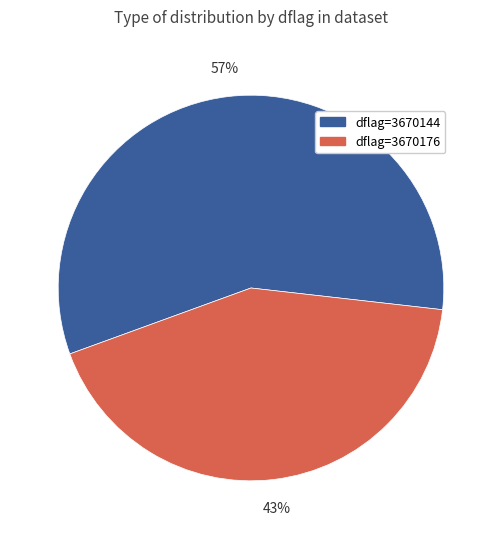

Which has a higher value, dflag=3670176 or dflag=3670144?

dflag=3670144